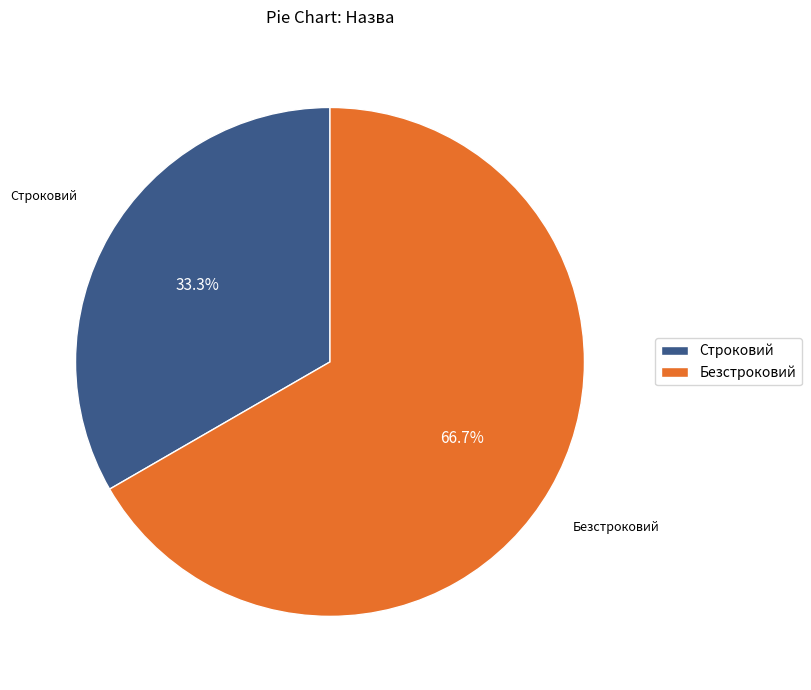

Rank the categories by value from highest to lowest.

Безстроковий, Строковий